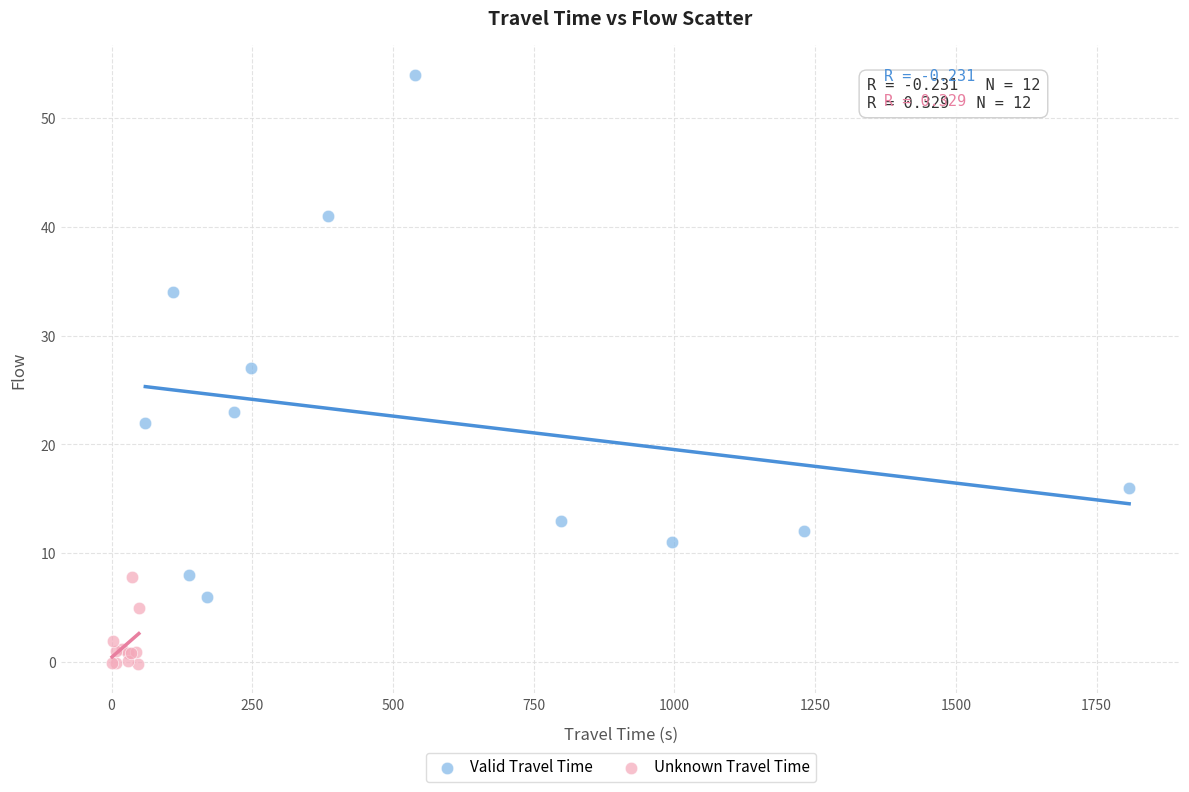

What are all the series names shown in the legend?

Valid Travel Time, Unknown Travel Time